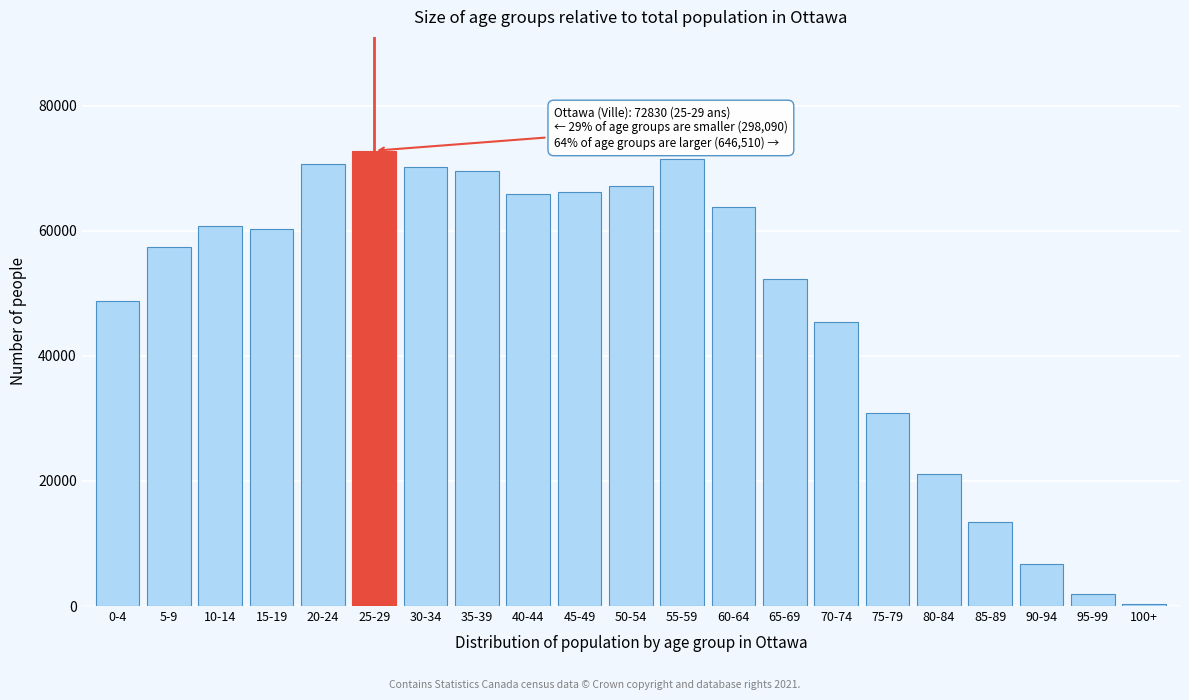

What is the average value?

48449